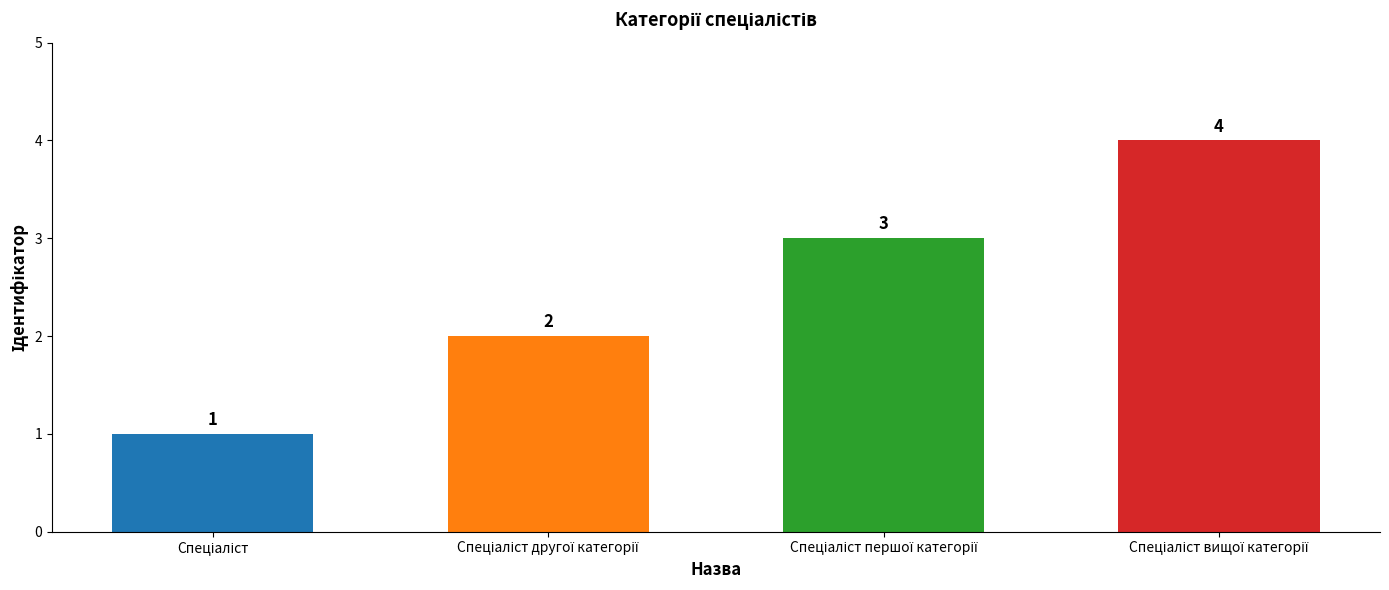

How many values are between 2 and 4?

3